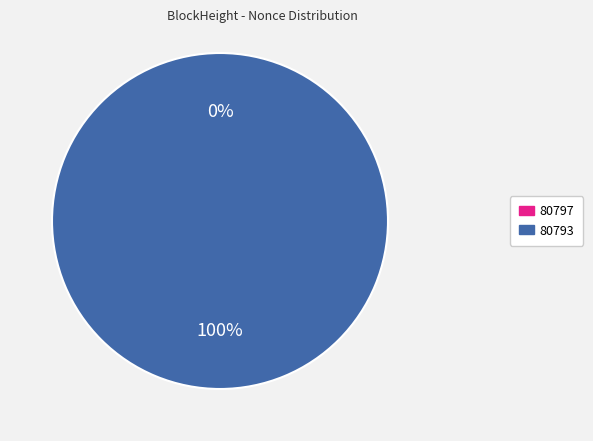

Which category has the biggest portion of the pie?

80793